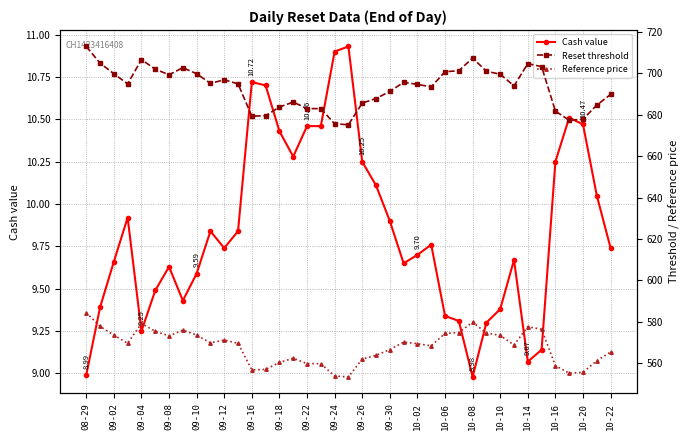

Reading left to right, list all the values displayed in this chart.

Cash value: 9.0	9.4	9.7	9.9	9.2	9.5	9.6	9.4	9.6	9.8	9.7	9.8	10.7	10.7	10.4	10.3	10.5	10.5	10.9	10.9	10.2	10.1	9.9	9.7	9.7	9.8	9.3	9.3	9.0	9.3	9.4	9.7	9.1	9.1	10.2	10.5	10.5	10.1	9.7
Reset threshold: 713.0	704.9	699.8	694.9	706.6	702.0	699.3	702.7	699.8	695.2	696.9	694.9	679.3	679.5	683.7	686.1	683.0	683.0	675.6	675.1	685.6	687.8	691.3	695.6	694.7	693.4	700.8	701.3	707.4	701.0	699.5	693.9	704.7	703.2	681.7	677.3	677.8	684.7	689.8
Reference price: 584.4	577.8	573.6	569.6	579.2	575.4	573.2	576.0	573.6	569.8	571.2	569.6	556.8	557.0	560.4	562.4	559.8	559.8	553.8	553.4	562.0	563.8	566.6	570.2	569.4	568.4	574.4	574.8	579.8	574.6	573.4	568.8	577.6	576.4	558.8	555.2	555.6	561.2	565.4